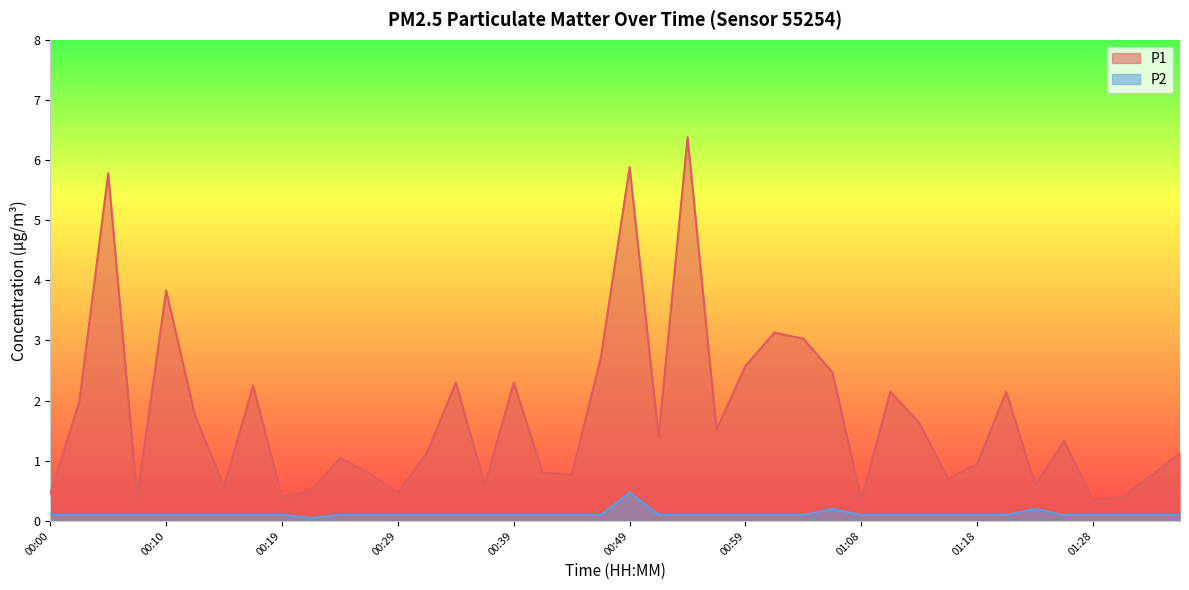

What is the minimum value shown in the chart?

0.1